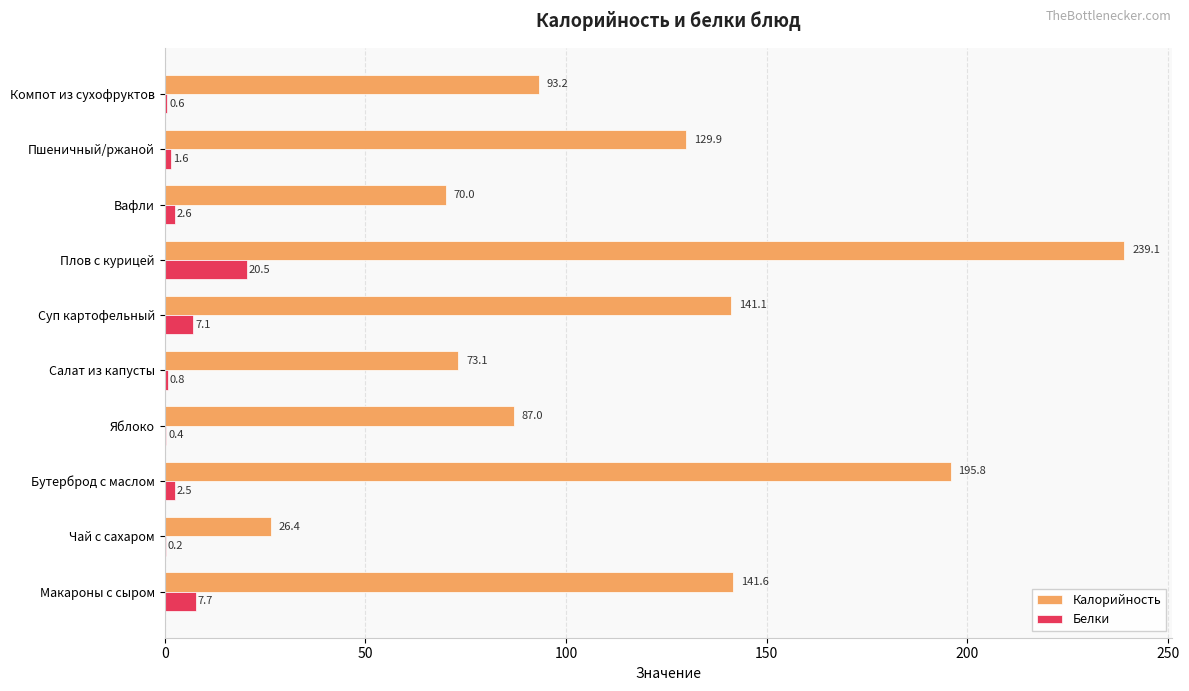

Is it true that Белки equals 0.2 at Чай с сахаром?

True